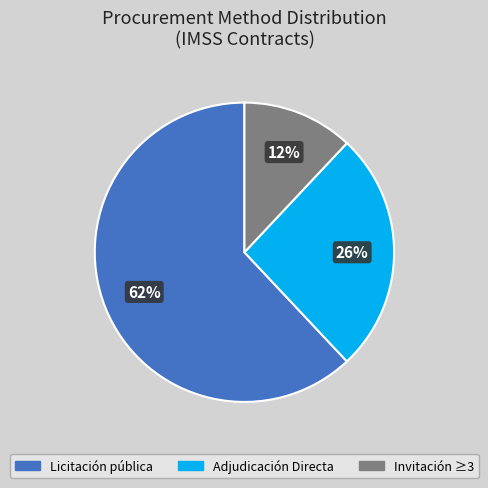

Is the sum of Licitación pública and Adjudicación Directa greater than half?

Yes